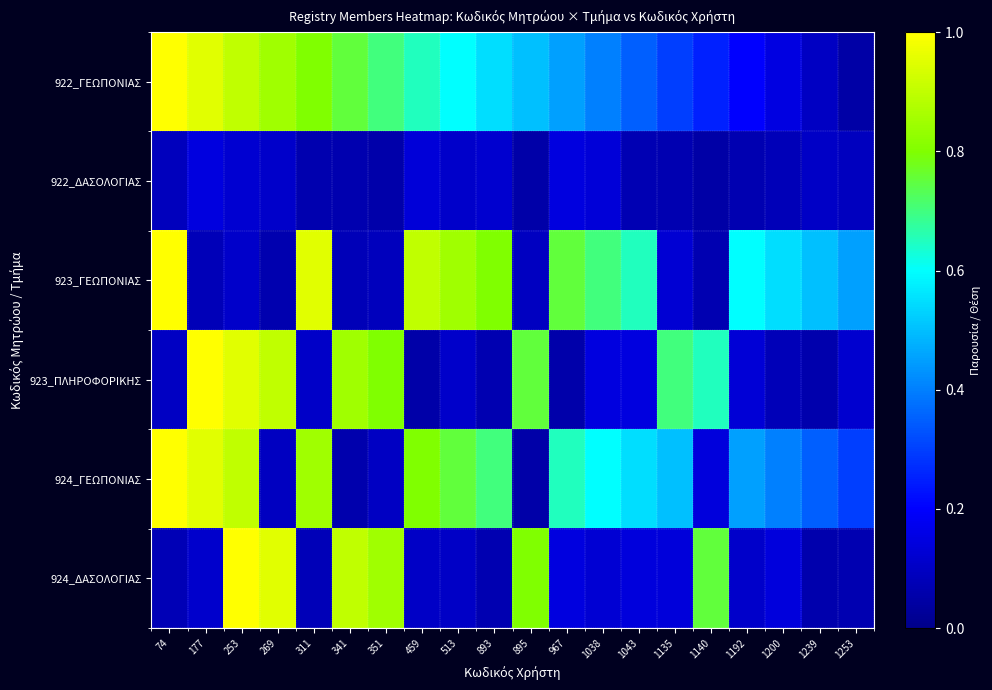

Reading left to right, what are all the values shown in this chart?

922_ΓΕΩΠΟΝΙΑΣ: 74=1.0	177=0.9	253=0.9	269=0.8	311=0.8	341=0.8	351=0.7	459=0.7	513=0.6	893=0.6	895=0.5	967=0.4	1038=0.4	1043=0.3	1135=0.3	1140=0.2	1192=0.2	1200=0.2	1239=0.1	1253=0.1
922_ΔΑΣΟΛΟΓΙΑΣ: 74=0.1	177=0.1	253=0.1	269=0.1	311=0.1	341=0.1	351=0.1	459=0.1	513=0.1	893=0.1	895=0.1	967=0.1	1038=0.1	1043=0.1	1135=0.1	1140=0.1	1192=0.1	1200=0.1	1239=0.1	1253=0.1
923_ΓΕΩΠΟΝΙΑΣ: 74=1.0	177=0.1	253=0.1	269=0.1	311=0.9	341=0.1	351=0.1	459=0.9	513=0.8	893=0.8	895=0.1	967=0.8	1038=0.7	1043=0.7	1135=0.1	1140=0.1	1192=0.6	1200=0.6	1239=0.5	1253=0.4
923_ΠΛΗΡΟΦΟΡΙΚΗΣ: 74=0.1	177=1.0	253=0.9	269=0.9	311=0.1	341=0.8	351=0.8	459=0.1	513=0.1	893=0.1	895=0.8	967=0.1	1038=0.1	1043=0.1	1135=0.7	1140=0.7	1192=0.1	1200=0.1	1239=0.1	1253=0.1
924_ΓΕΩΠΟΝΙΑΣ: 74=1.0	177=0.9	253=0.9	269=0.1	311=0.8	341=0.1	351=0.1	459=0.8	513=0.8	893=0.7	895=0.1	967=0.7	1038=0.6	1043=0.6	1135=0.5	1140=0.1	1192=0.4	1200=0.4	1239=0.3	1253=0.3
924_ΔΑΣΟΛΟΓΙΑΣ: 74=0.1	177=0.1	253=1.0	269=0.9	311=0.1	341=0.9	351=0.8	459=0.1	513=0.1	893=0.1	895=0.8	967=0.1	1038=0.1	1043=0.1	1135=0.1	1140=0.8	1192=0.1	1200=0.1	1239=0.1	1253=0.1